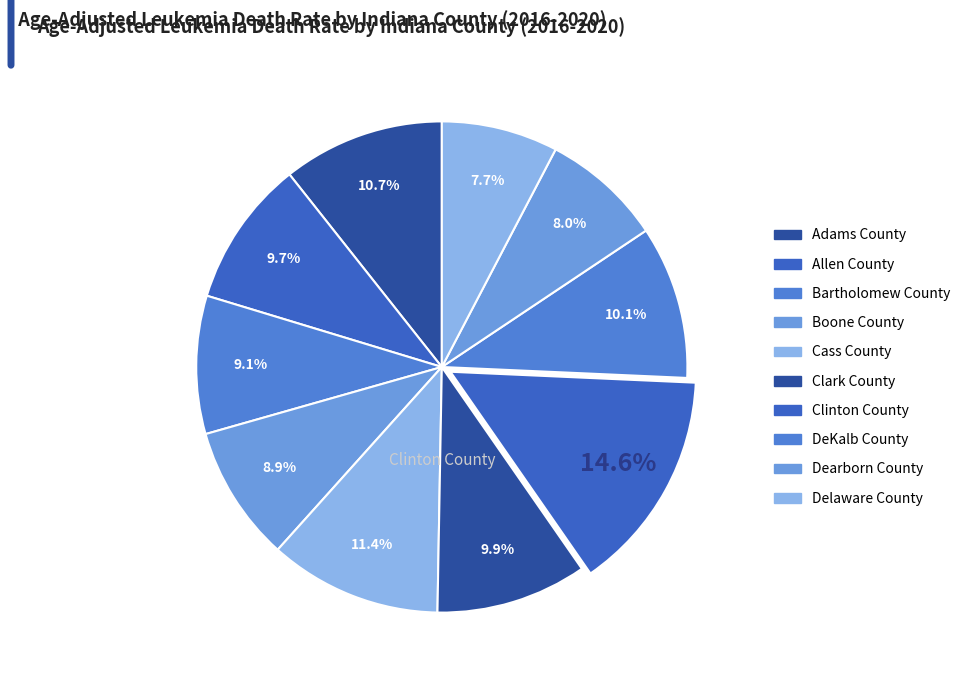

What is the smallest slice in the pie chart?

Delaware County